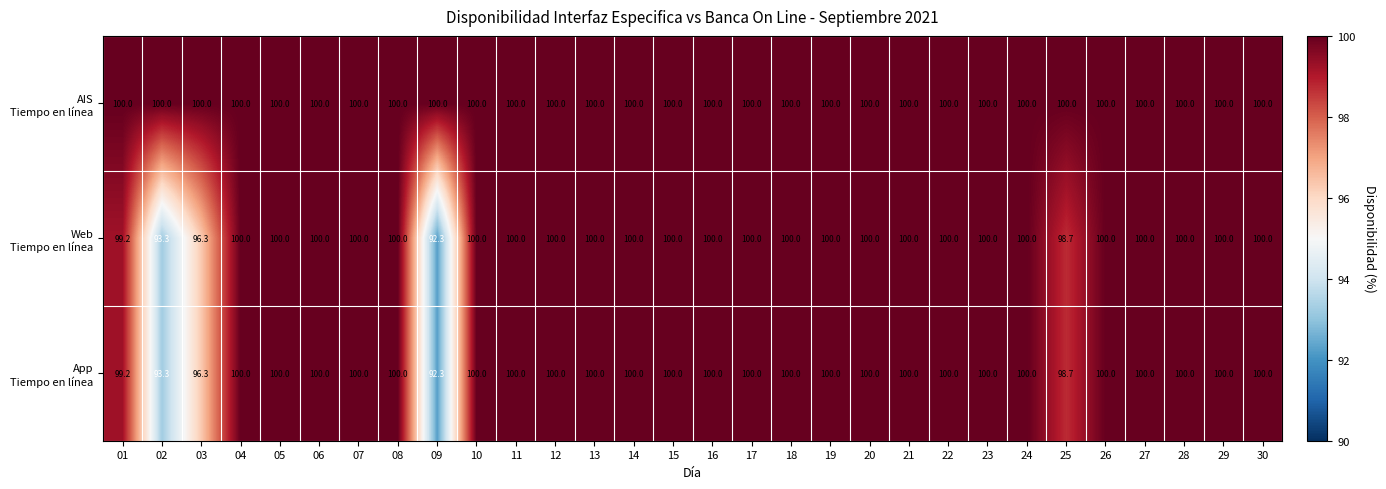

What is the minimum value shown in the chart?

92.3